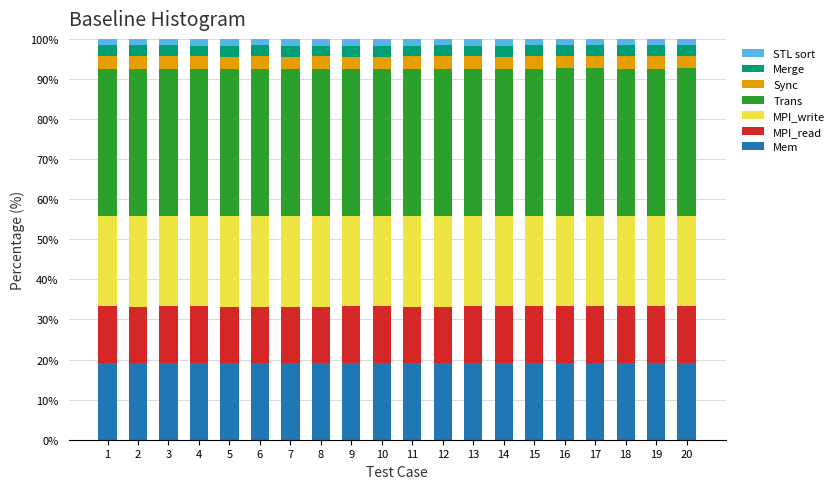

What is the sum of all Mem values?

381.1